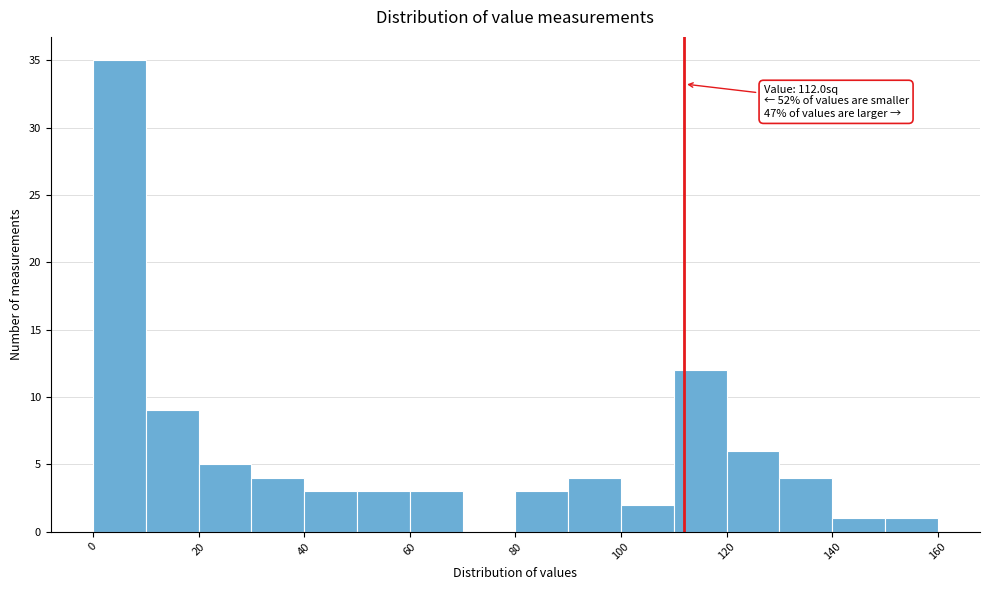

Which range on the x-axis has the tallest bar?

0 to 10